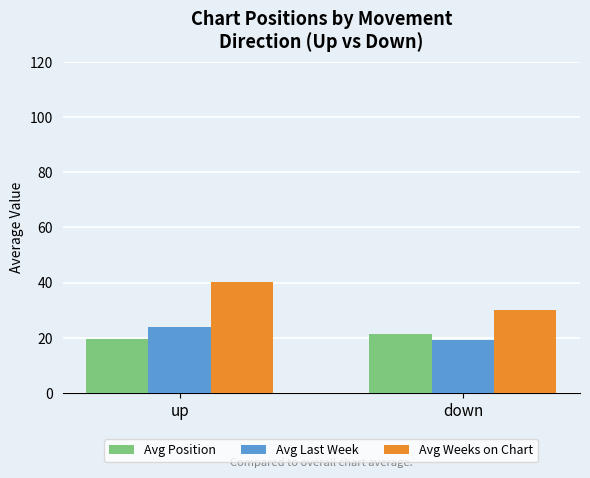

What is the maximum value shown in the chart?

40.2